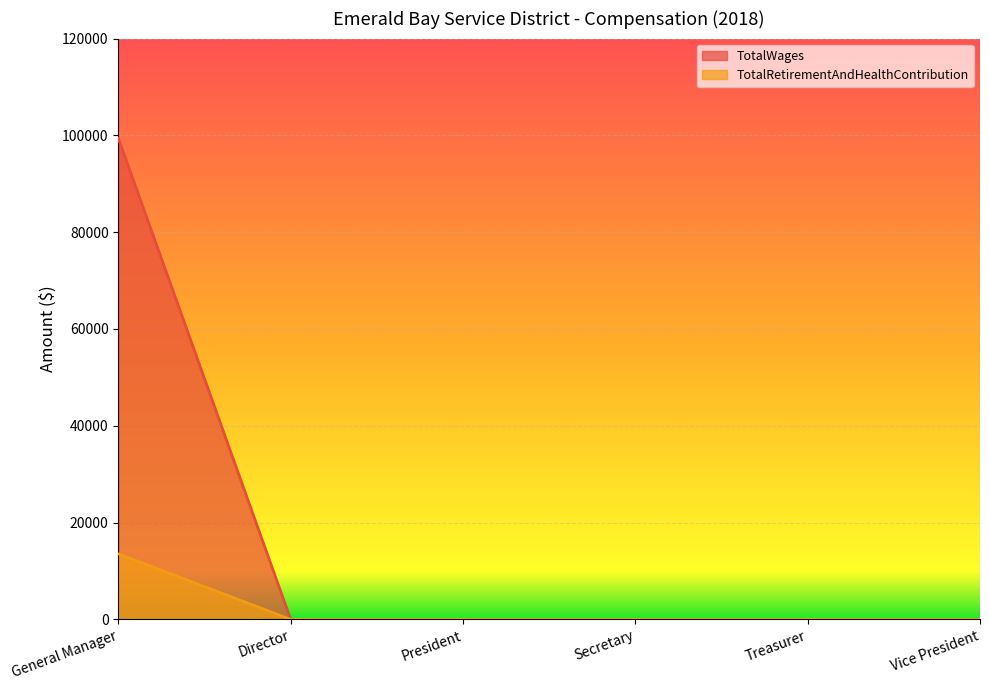

How many positive values does the TotalWages series have?

1